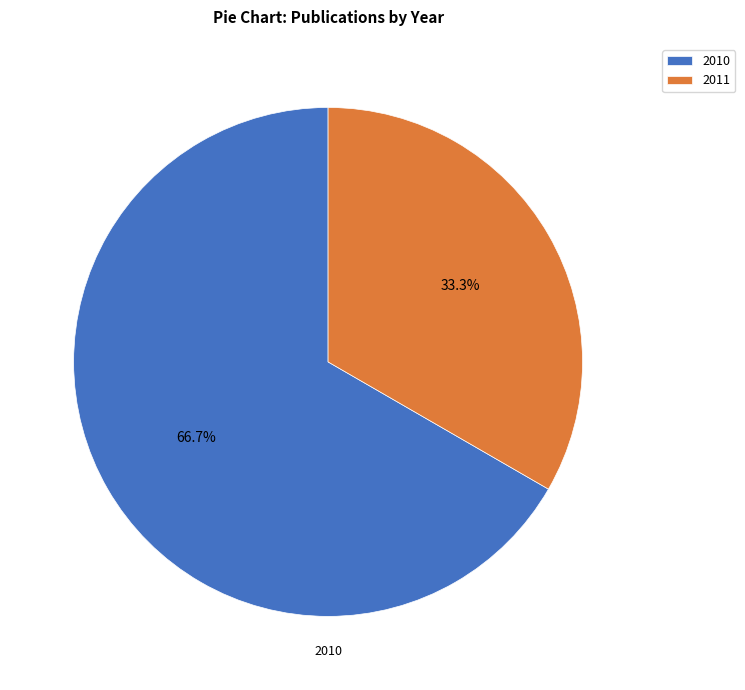

Does 2010 represent more than half of the total?

Yes